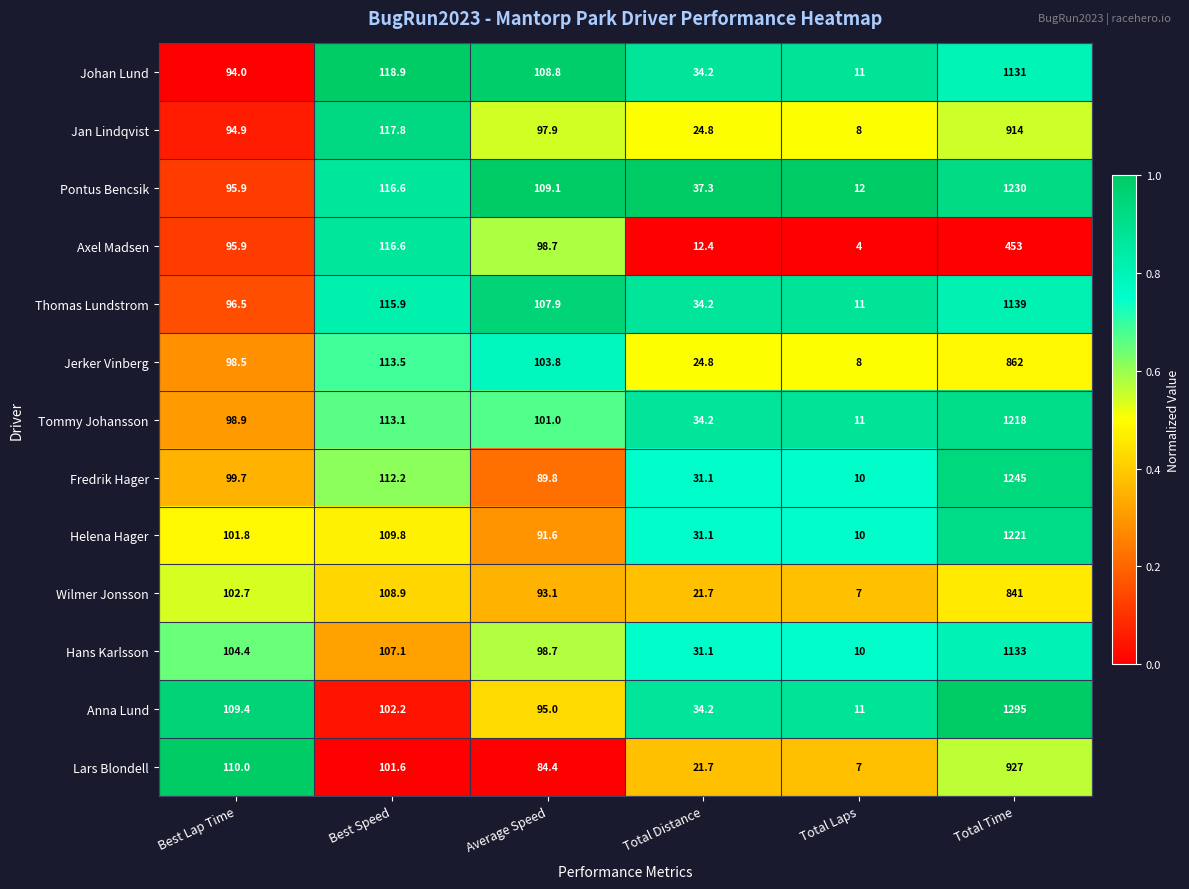

Read the Helena Hager value at Total Laps.

10.0